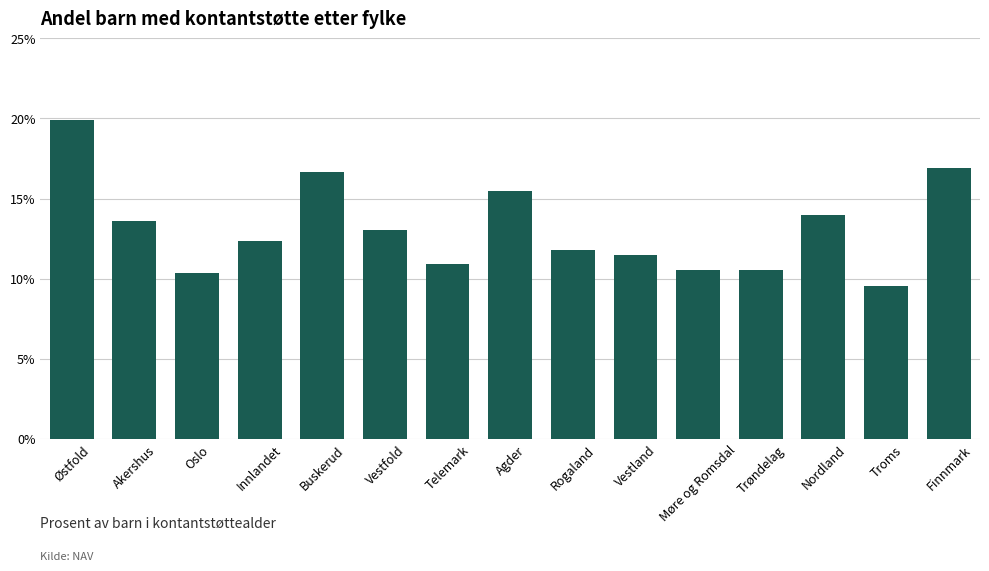

What is the difference between the maximum and second lowest values?

9.5